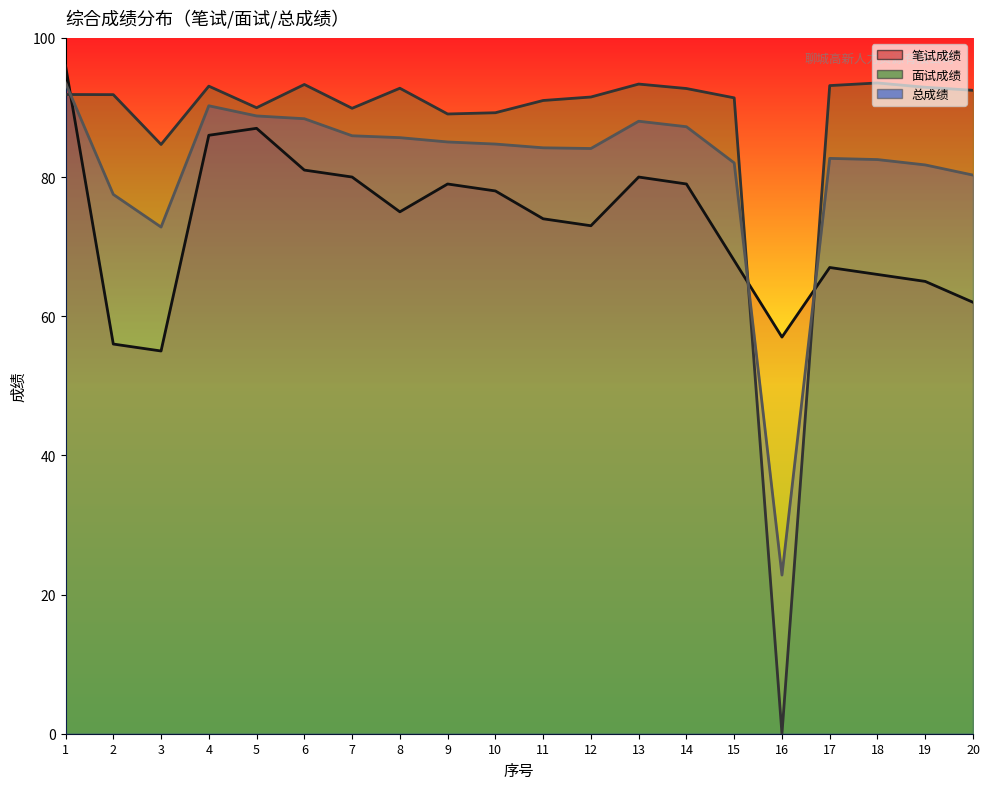

Reading left to right, transcribe all the data shown in this chart.

笔试成绩: 96.0	56.0	55.0	86.0	87.0	81.0	80.0	75.0	79.0	78.0	74.0	73.0	80.0	79.0	68.0	57.0	67.0	66.0	65.0	62.0
面试成绩: 91.9	91.8	84.7	93.1	90.0	93.3	89.9	92.8	89.1	89.2	91.0	91.5	93.4	92.7	91.4	0.0	93.1	93.5	92.9	92.5
总成绩: 93.5	77.5	72.8	90.2	88.8	88.4	85.9	85.7	85.0	84.7	84.2	84.1	88.0	87.2	82.0	22.8	82.7	82.5	81.7	80.3